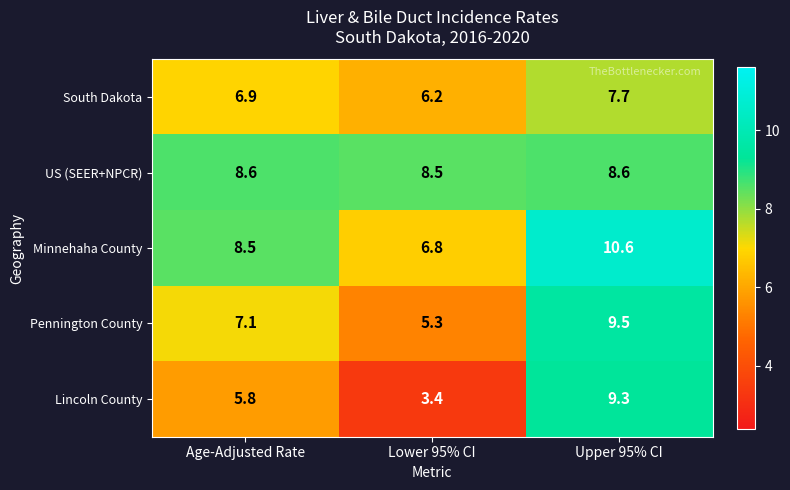

The US (SEER+NPCR) series shows 8.6 at Age-Adjusted Rate. True or false?

True